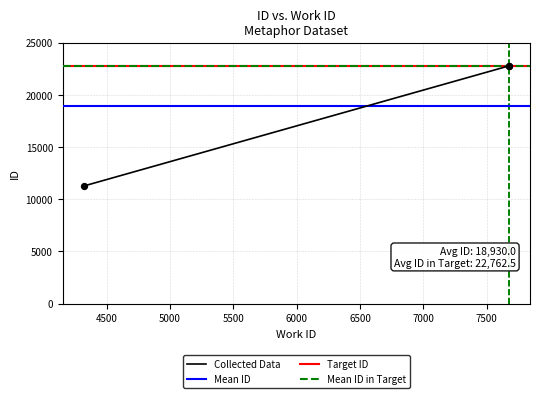

Which has a higher value, 4321 or 7675?

7675